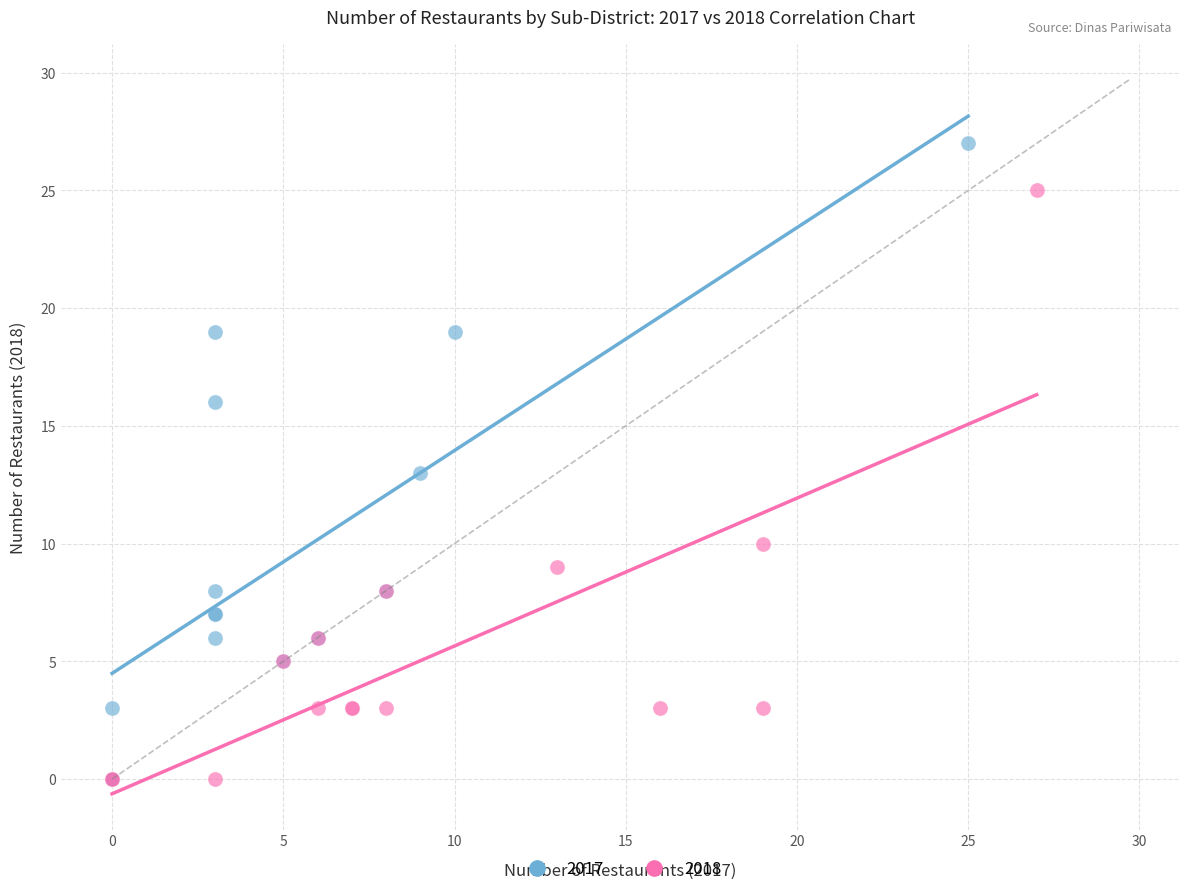

Which series has the widest spread of Y values?

2017